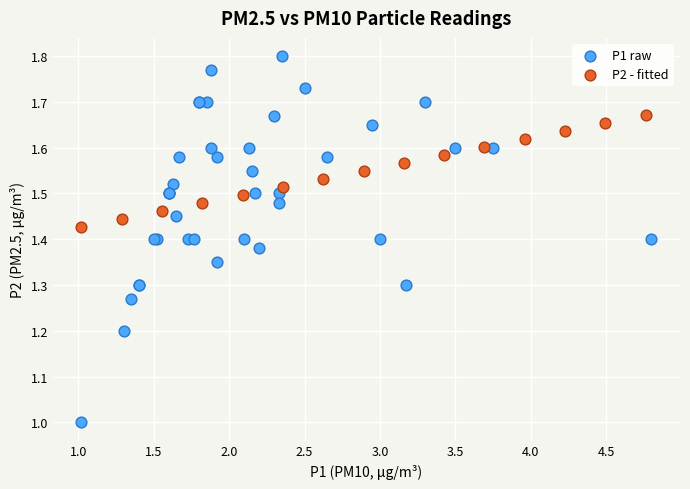

Which series reaches the minimum Y coordinate?

P1 raw